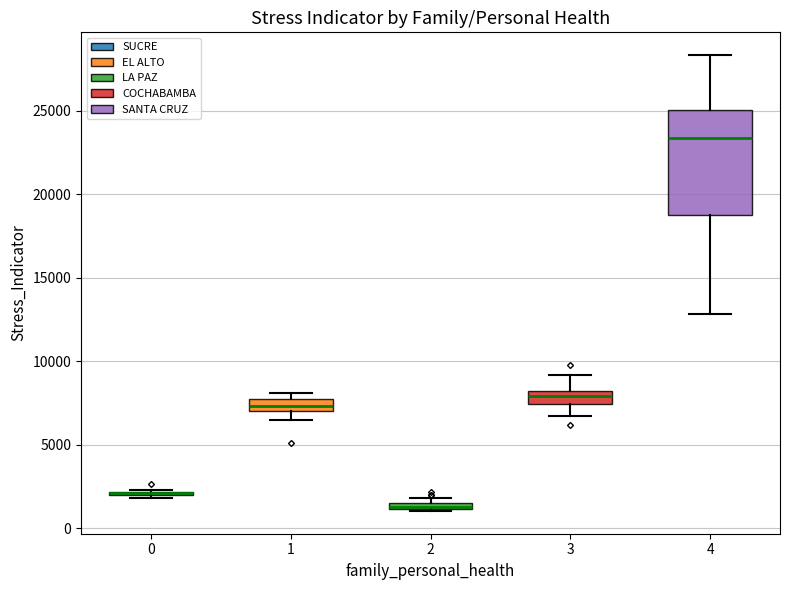

Comparing the boxes themselves (not the whiskers), which one is the tallest?

4